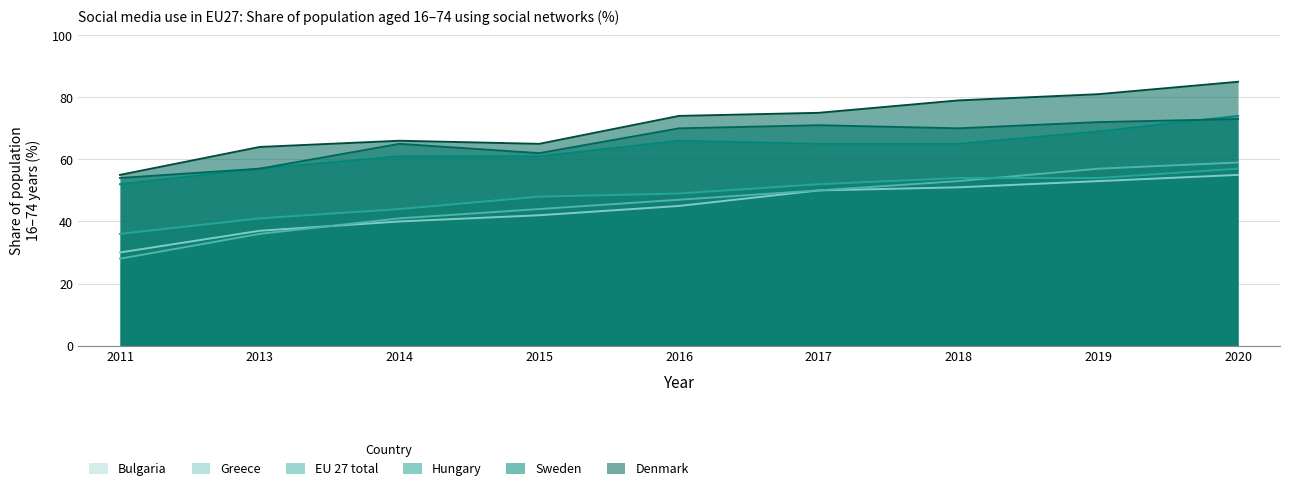

Where does the Denmark series first go above 74?

2017